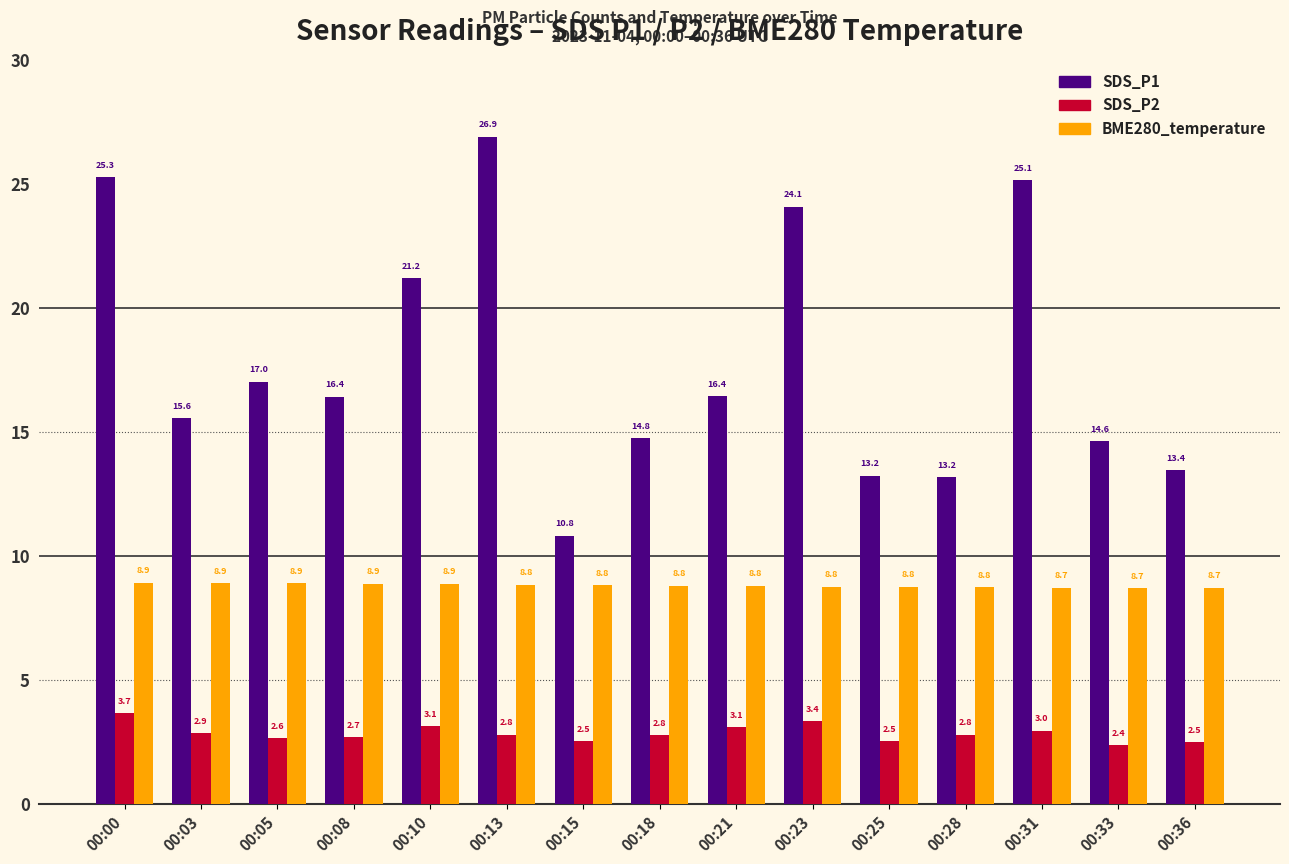

What is the maximum value shown in the chart?

26.9